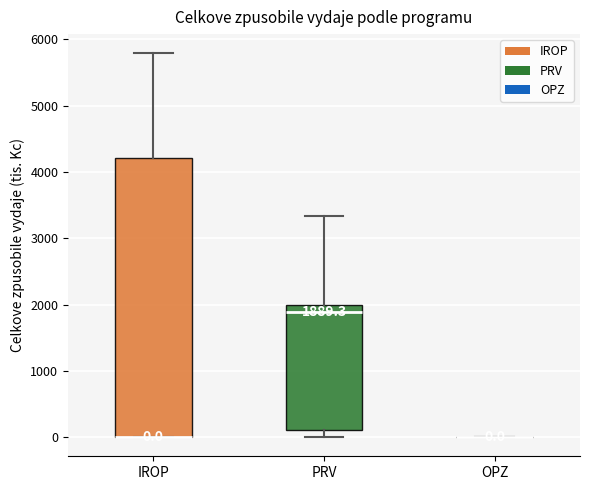

Which box is the tallest, from its lower edge to its upper edge?

IROP